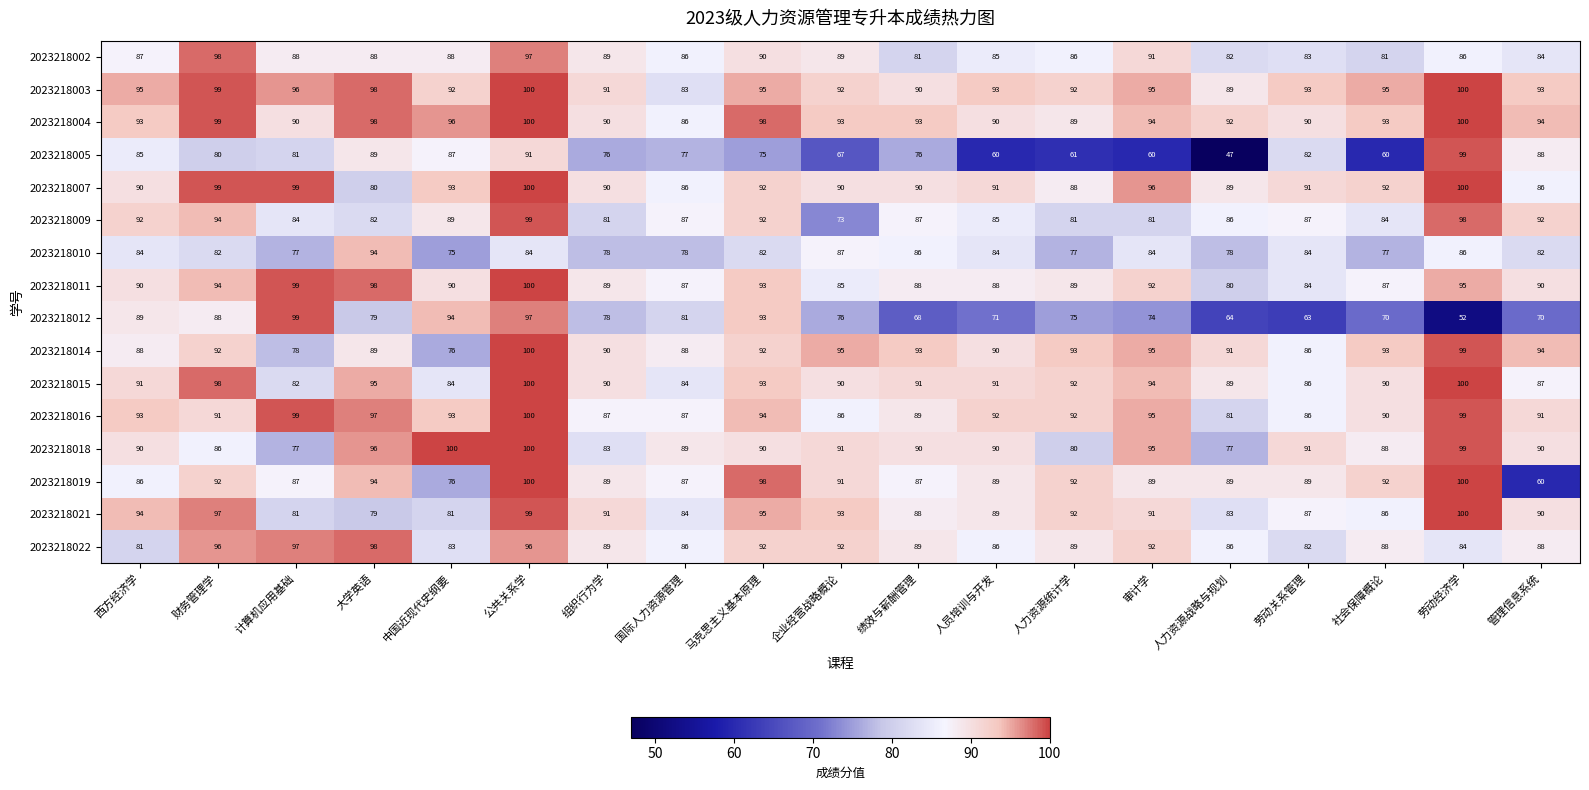

What is the total value across all series at 审计学?

1418